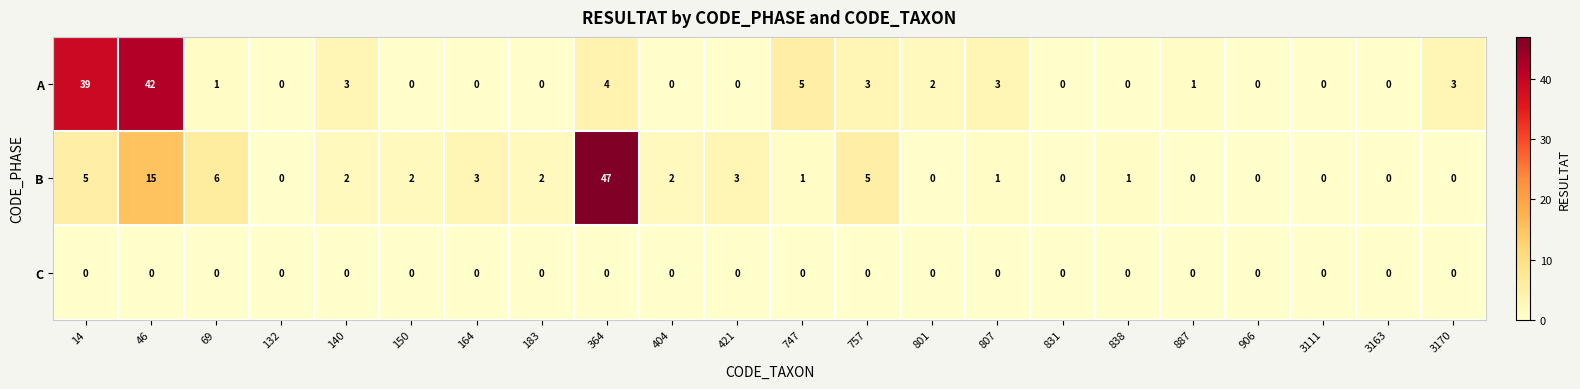

Which series has the largest total across all categories?

A